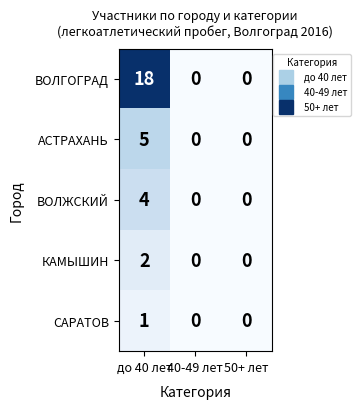

Which series has the largest total across all categories?

ВОЛГОГРАД